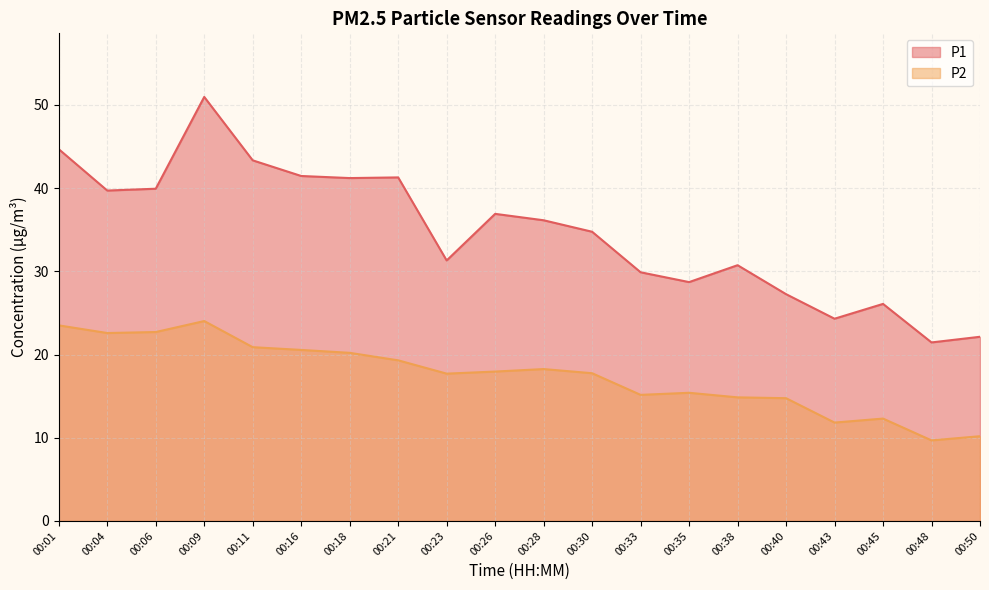

What value does the P1 series have at 00:21?

41.3